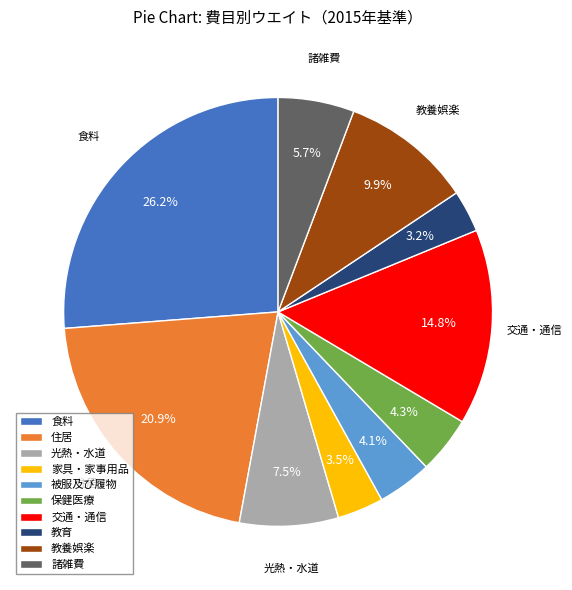

Is 光熱・水道 the majority of the pie?

No